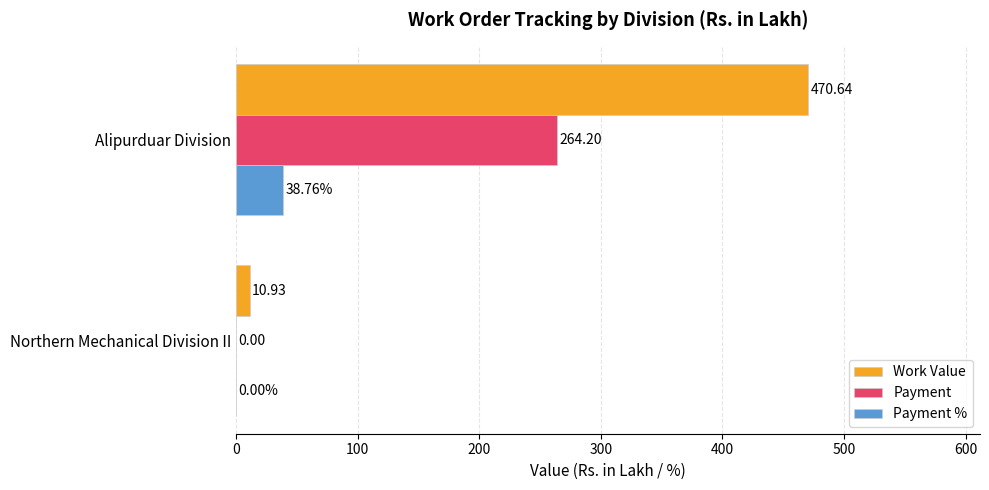

Which series changed the most between Northern Mechanical Division II and Alipurduar Division?

Work Value